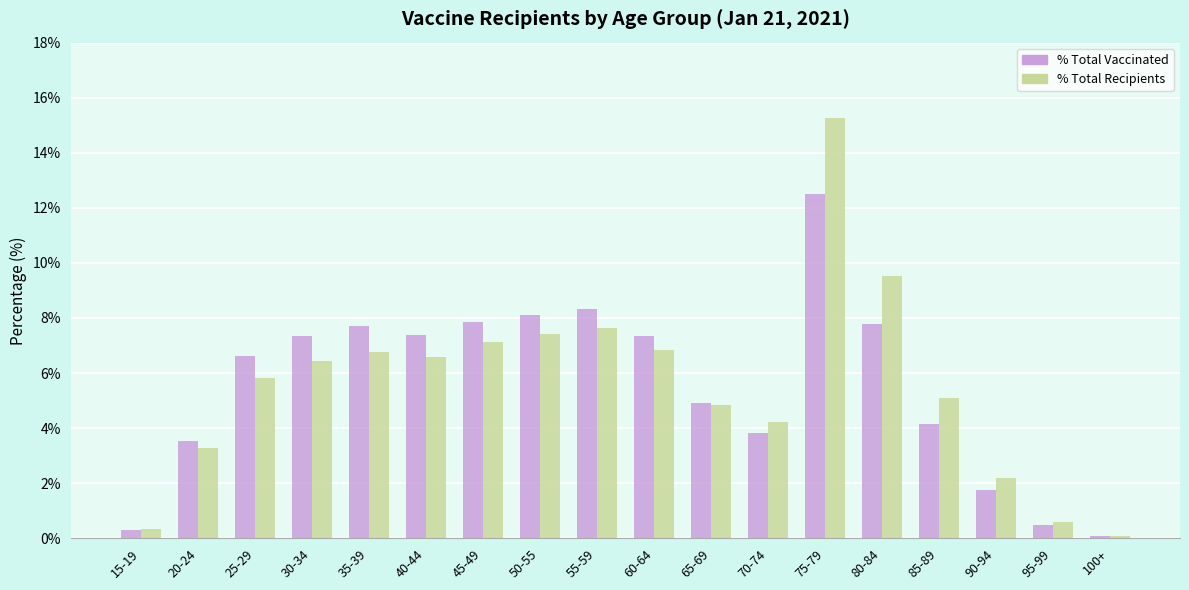

What is the value of the % Total Vaccinated bar at the 14th from the left?

7.8